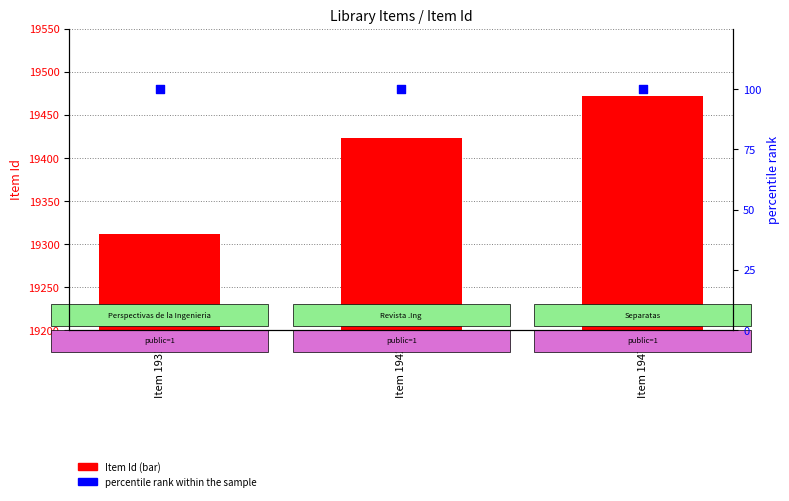

What are all the series names shown in the legend?

Item Id, percentile rank within the sample